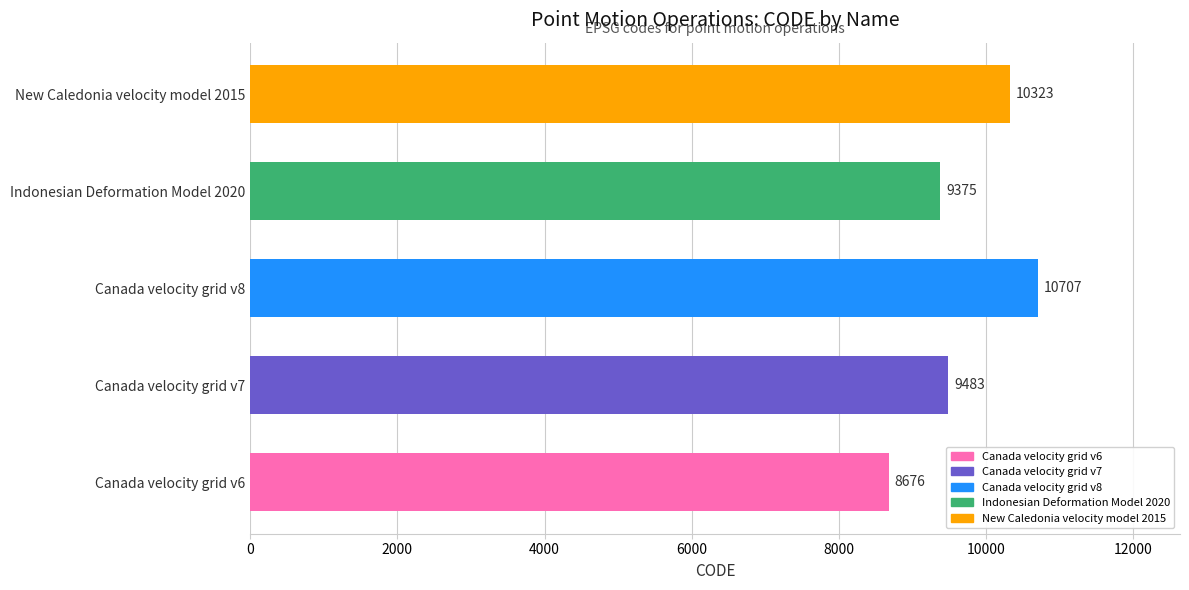

Reading bottom to top, transcribe all the data shown in this chart.

8676	9483	10707	9375	10323